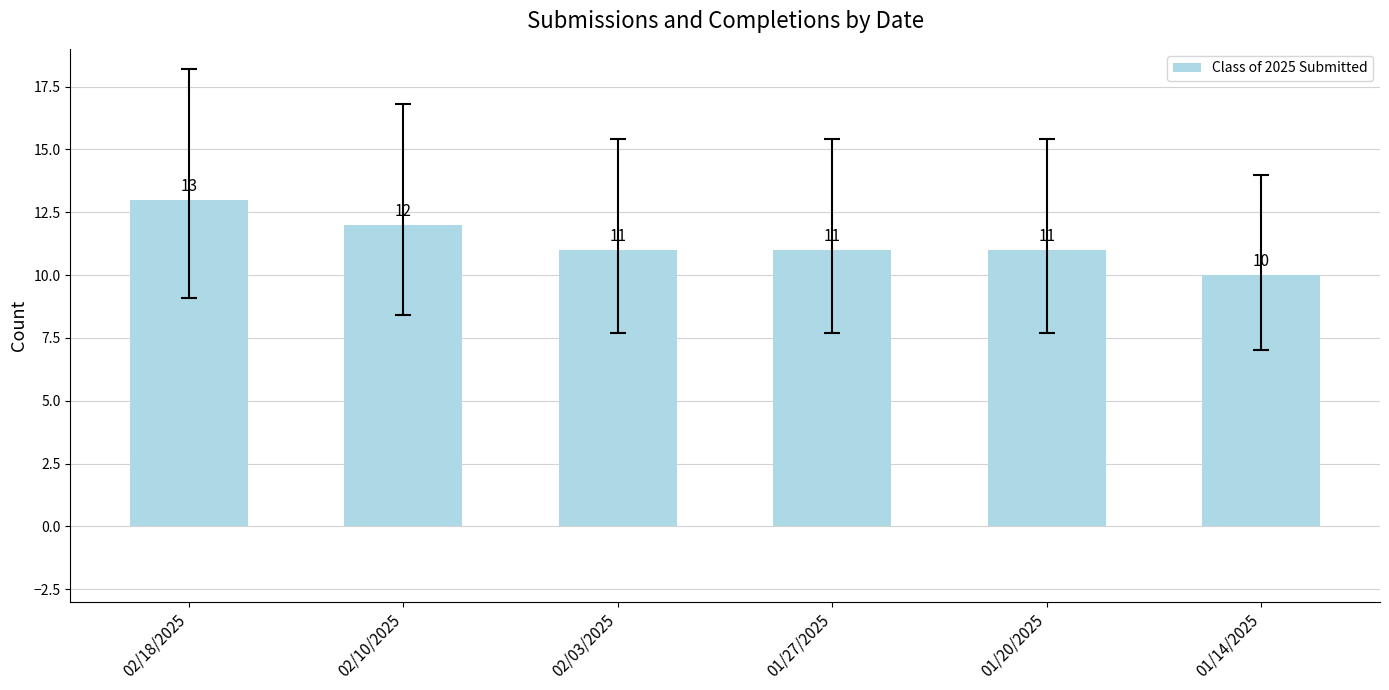

What is the label of the 2nd bar from the right?

01/20/2025